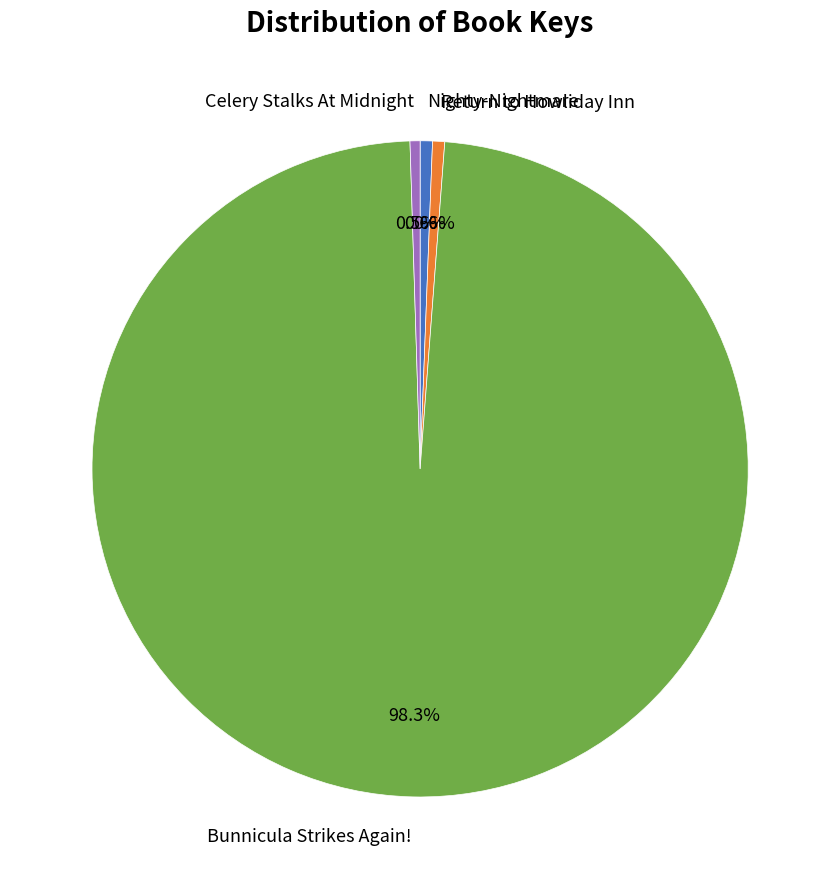

Is it true that Nighty-Nightmare is 1% of the pie?

True